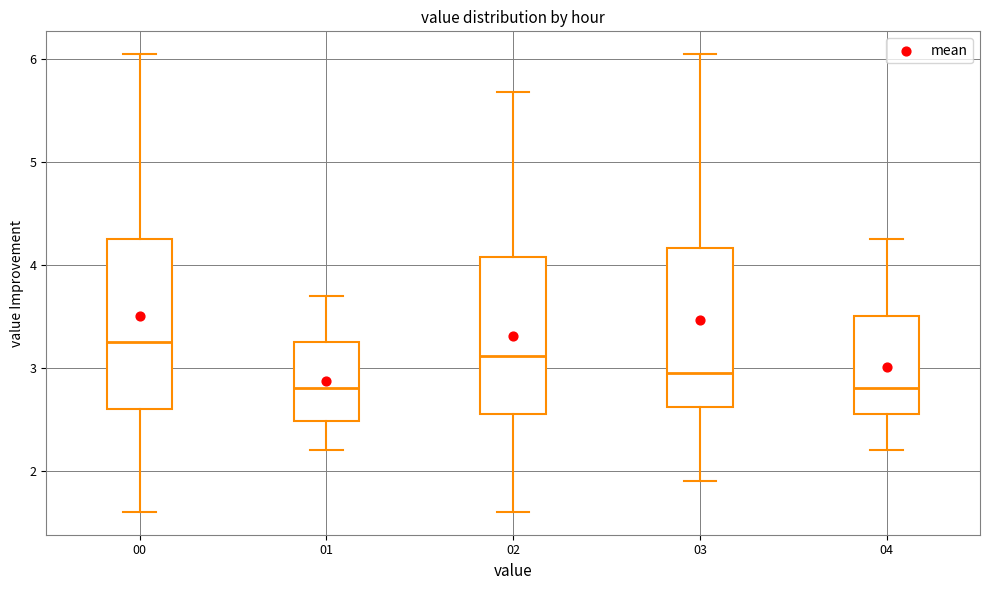

Where does the lower whisker of the box at x = 01 end on the y-axis? The values are not printed on the chart, so give them approximately, as read against the axis.

2.2